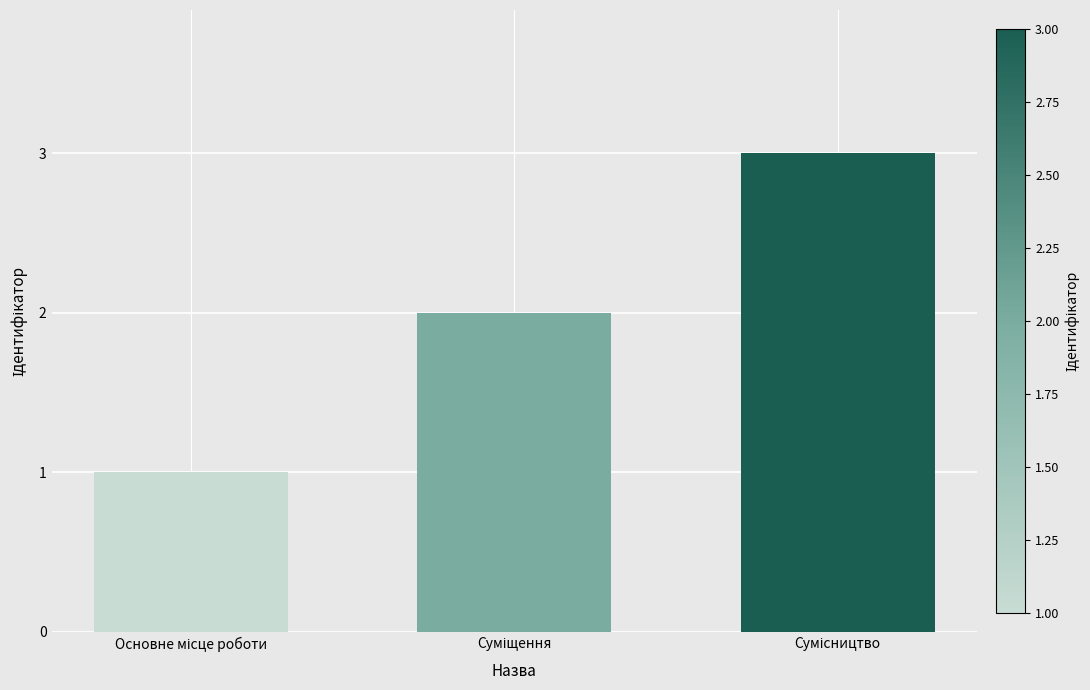

What is the smallest value displayed?

1